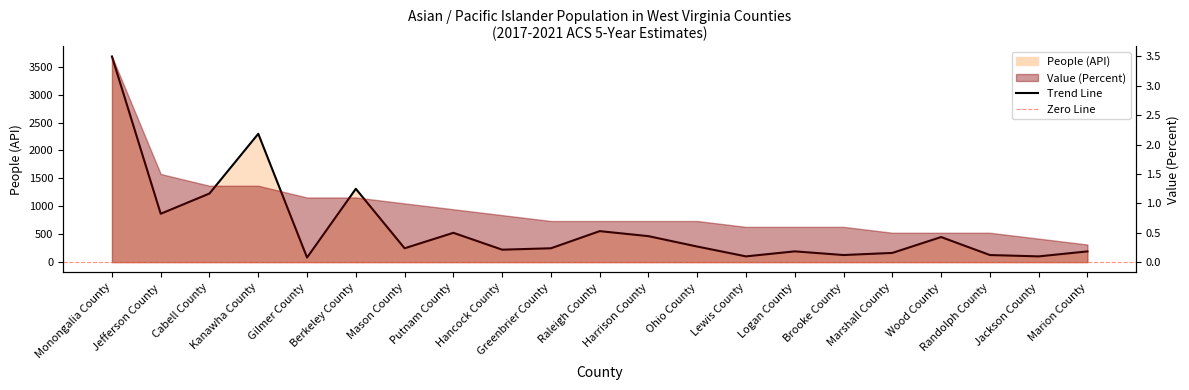

Reading right to left, list all the values displayed in this chart.

Marion County=192	Jackson County=103	Randolph County=127	Wood County=449	Marshall County=165	Brooke County=127	Logan County=193	Lewis County=103	Ohio County=279	Harrison County=465	Raleigh County=555	Greenbrier County=248	Hancock County=223	Putnam County=525	Mason County=248	Berkeley County=1313	Gilmer County=82	Kanawha County=2298	Cabell County=1229	Jefferson County=866	Monongalia County=3682